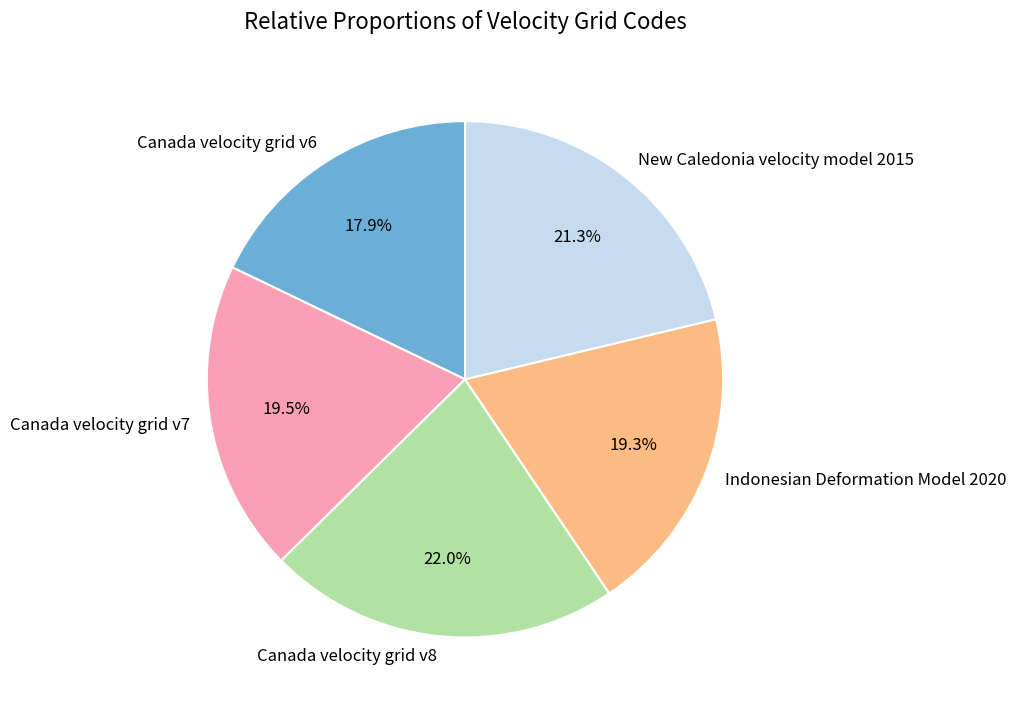

Is it true that Canada velocity grid v7 is 34% of the pie?

False